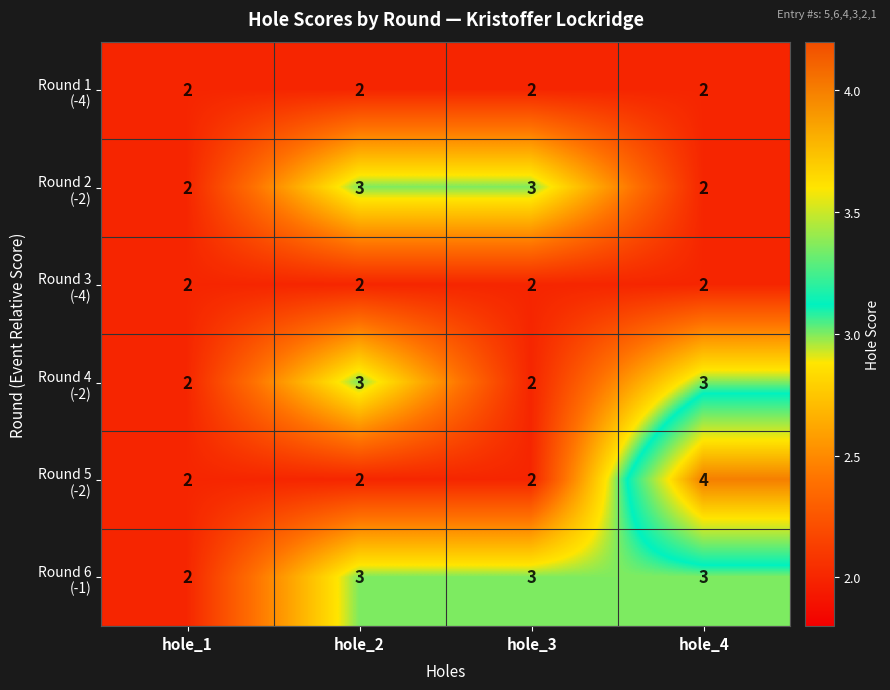

How many distinct data groups are displayed?

6